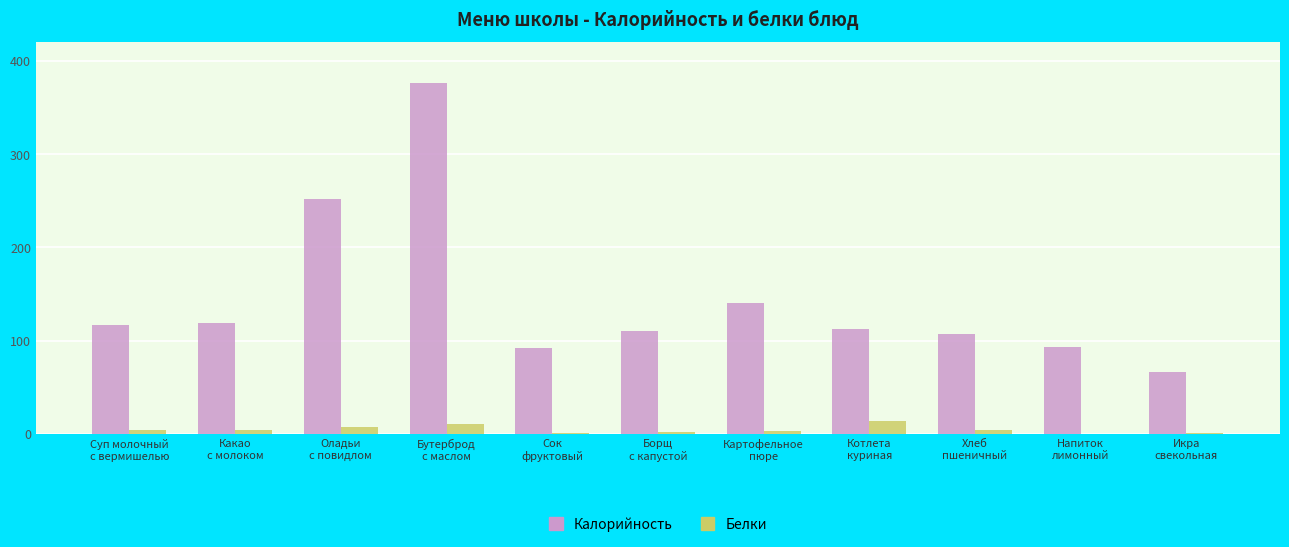

True or false: Калорийность has a value of 110 at Борщ
с капустой.

True